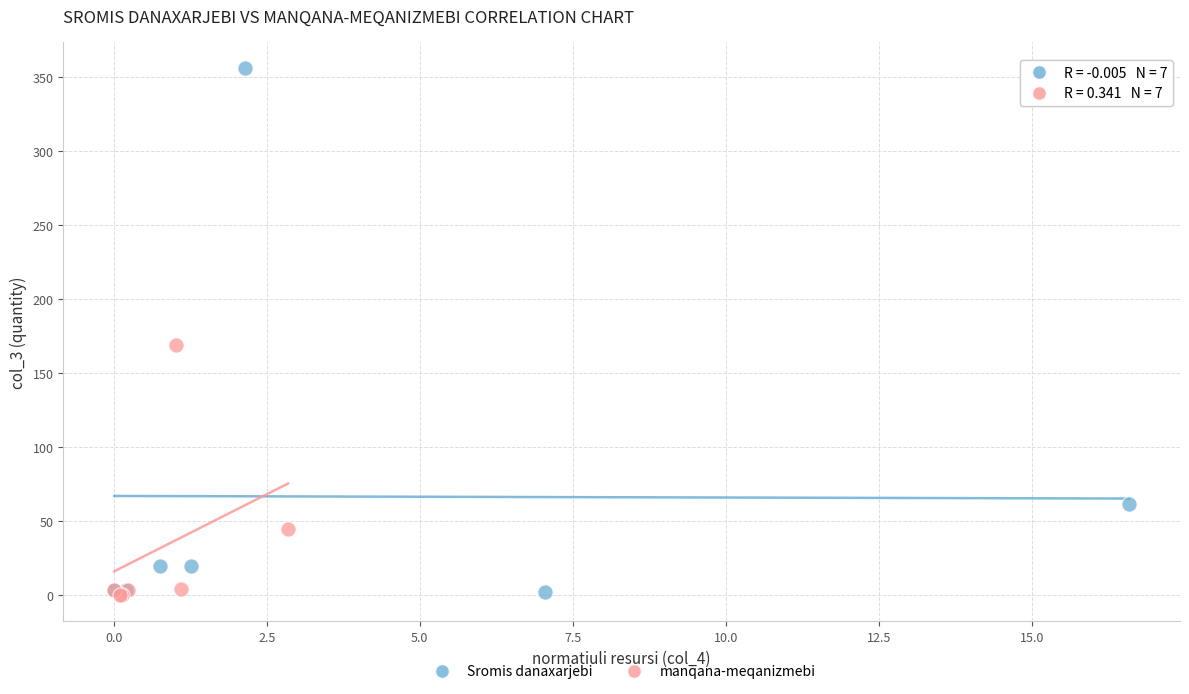

Which series reaches the maximum Y coordinate?

Sromis danaxarjebi